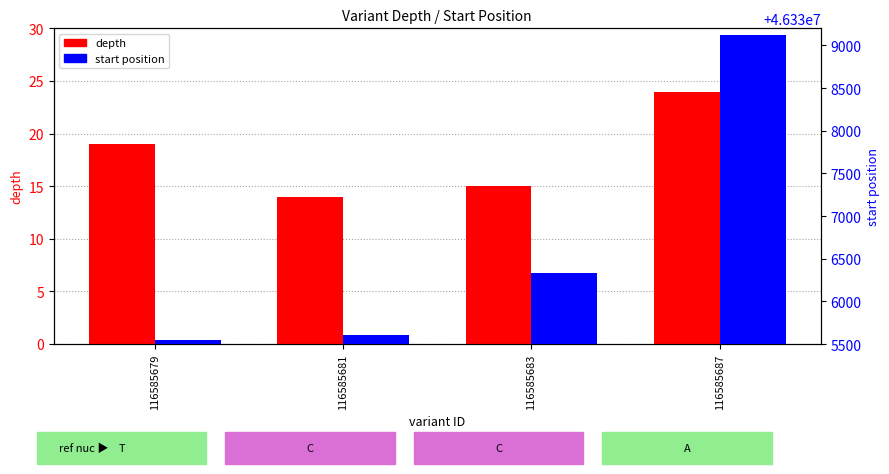

At how many categories does at least one series exceed 15032318?

4